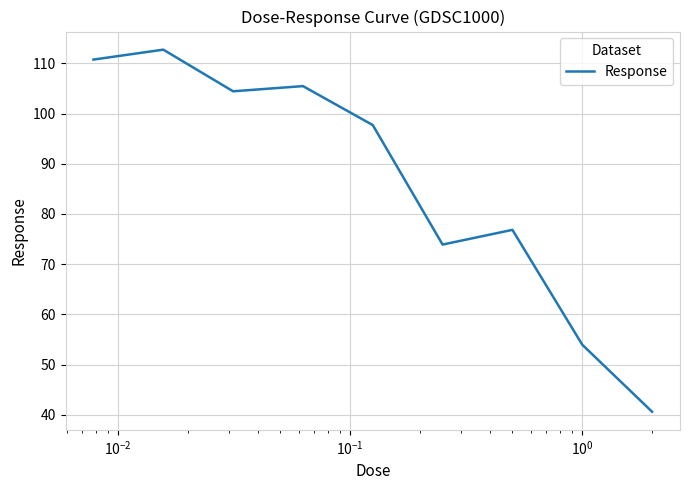

What is the minimum value shown in the chart?

40.6